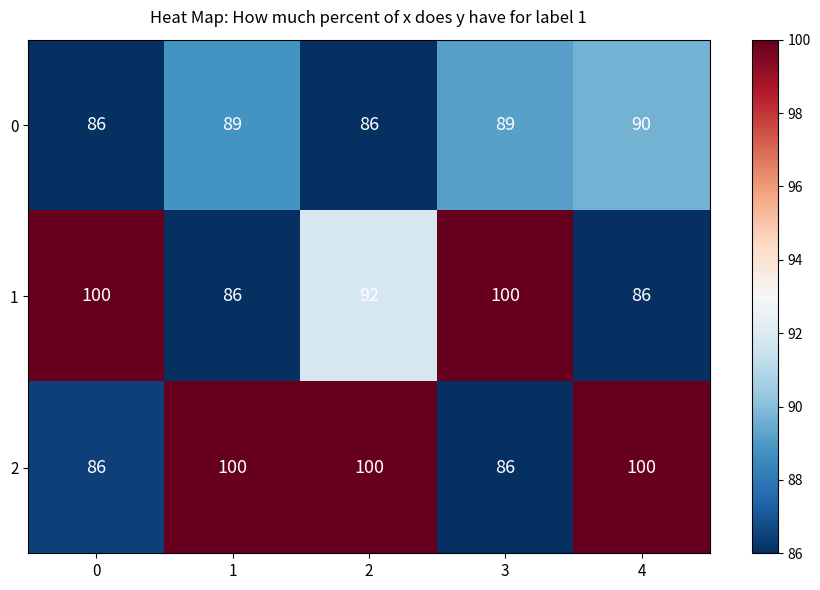

At which category is the sum across all series the highest?

2